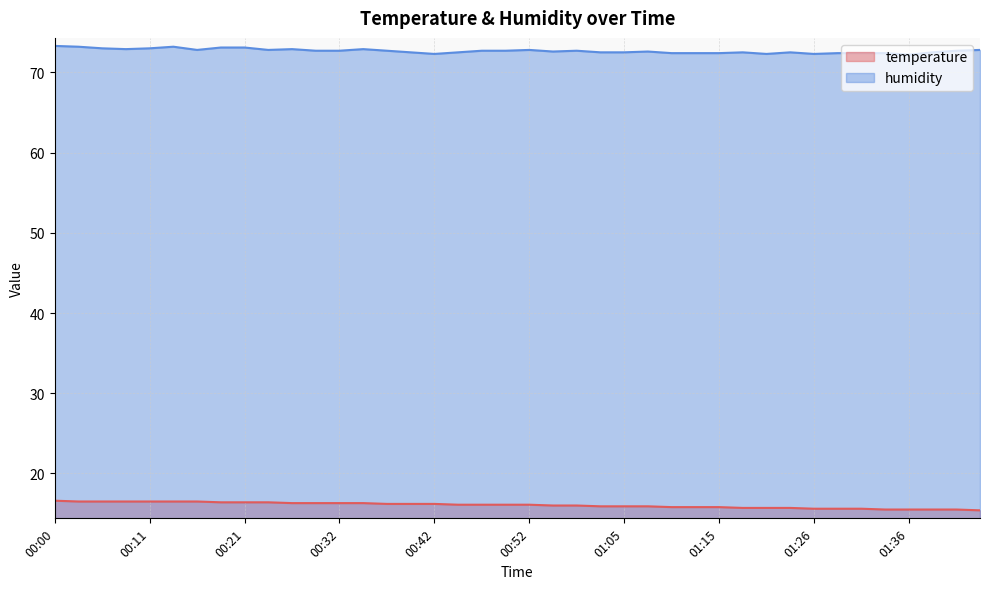

Does the chart have visible grid lines?

Yes